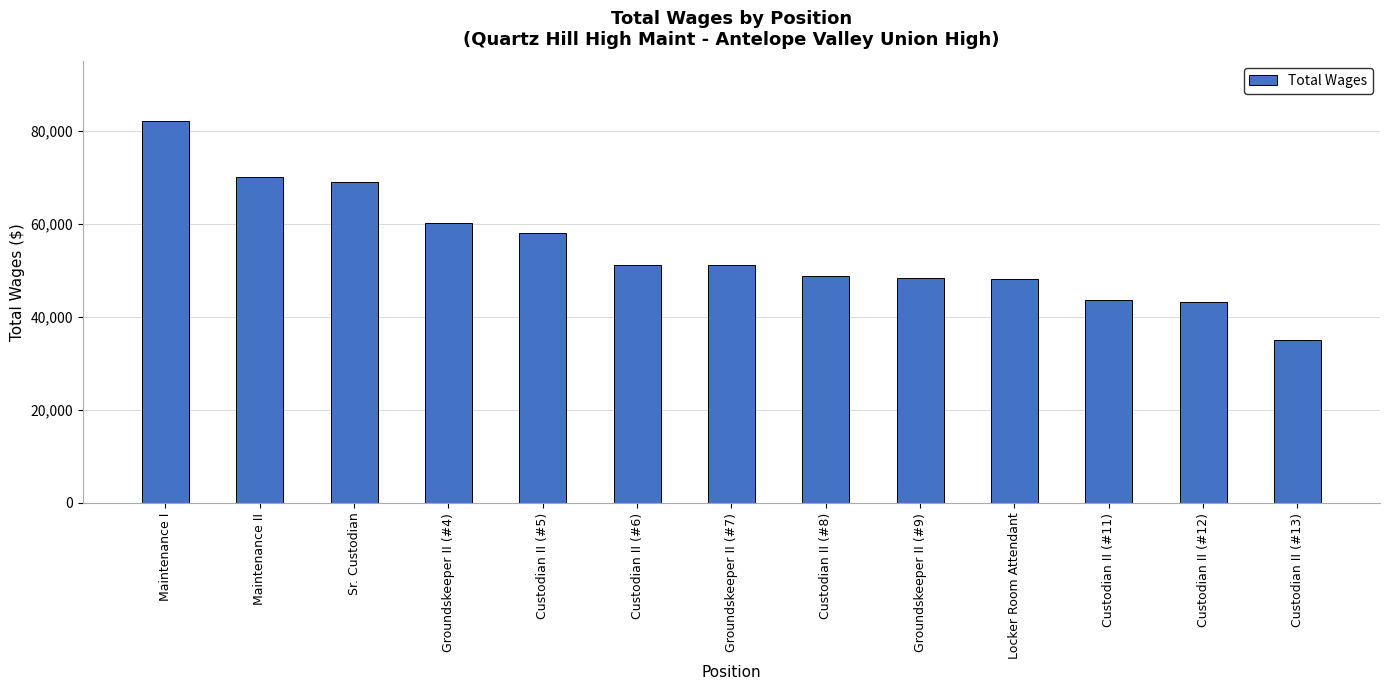

What is the label of the 2nd bar from the left?

Maintenance II